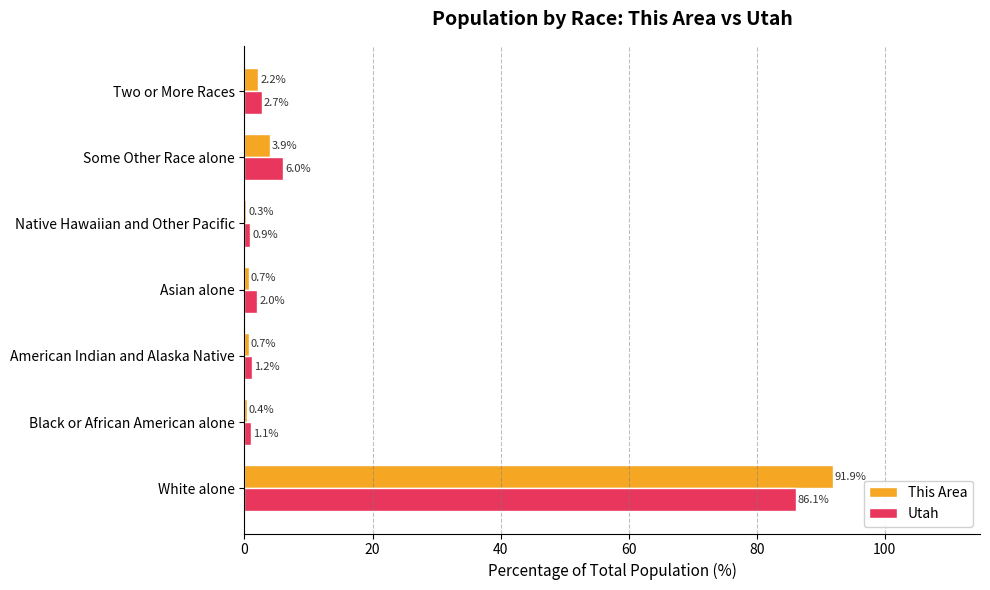

Which series changed the most between American Indian and Alaska Native and Asian alone?

Utah